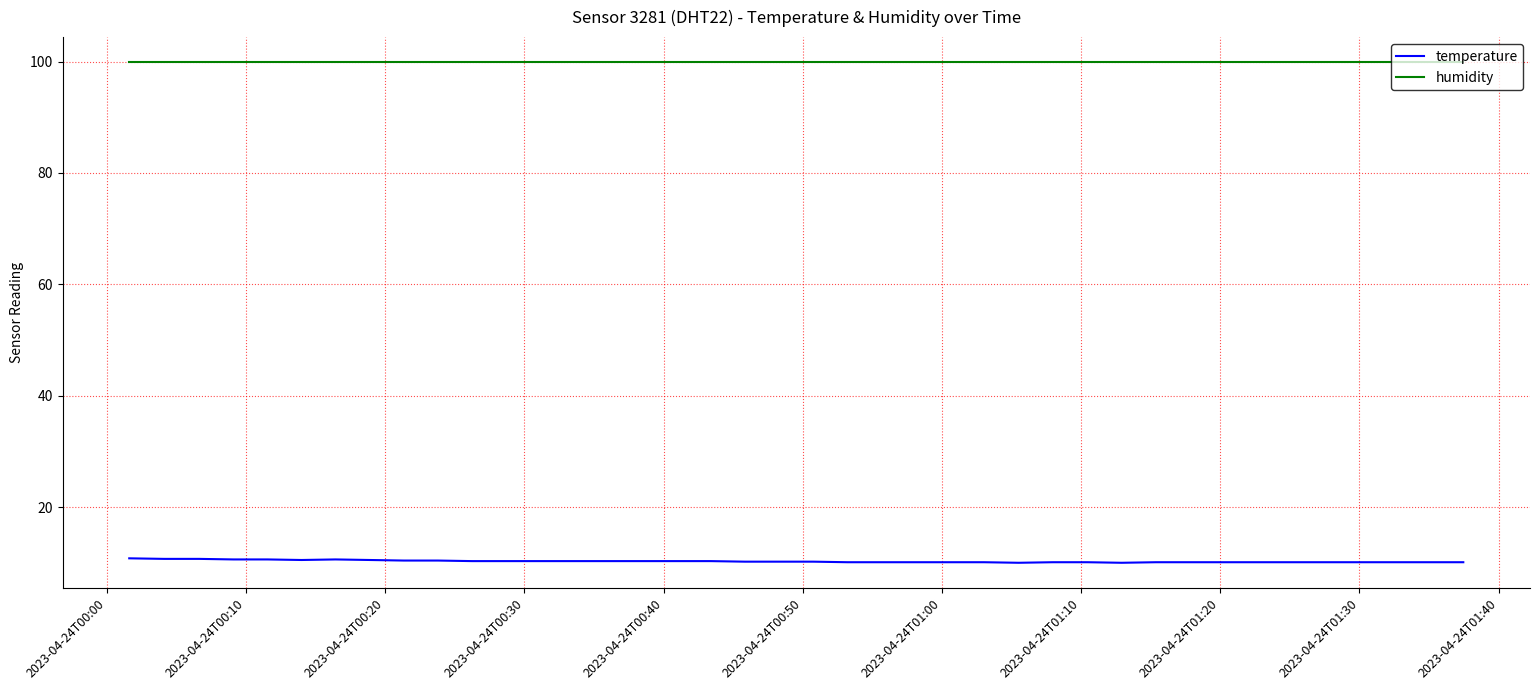

What is the difference between the maximum and minimum values in the temperature series?

0.8